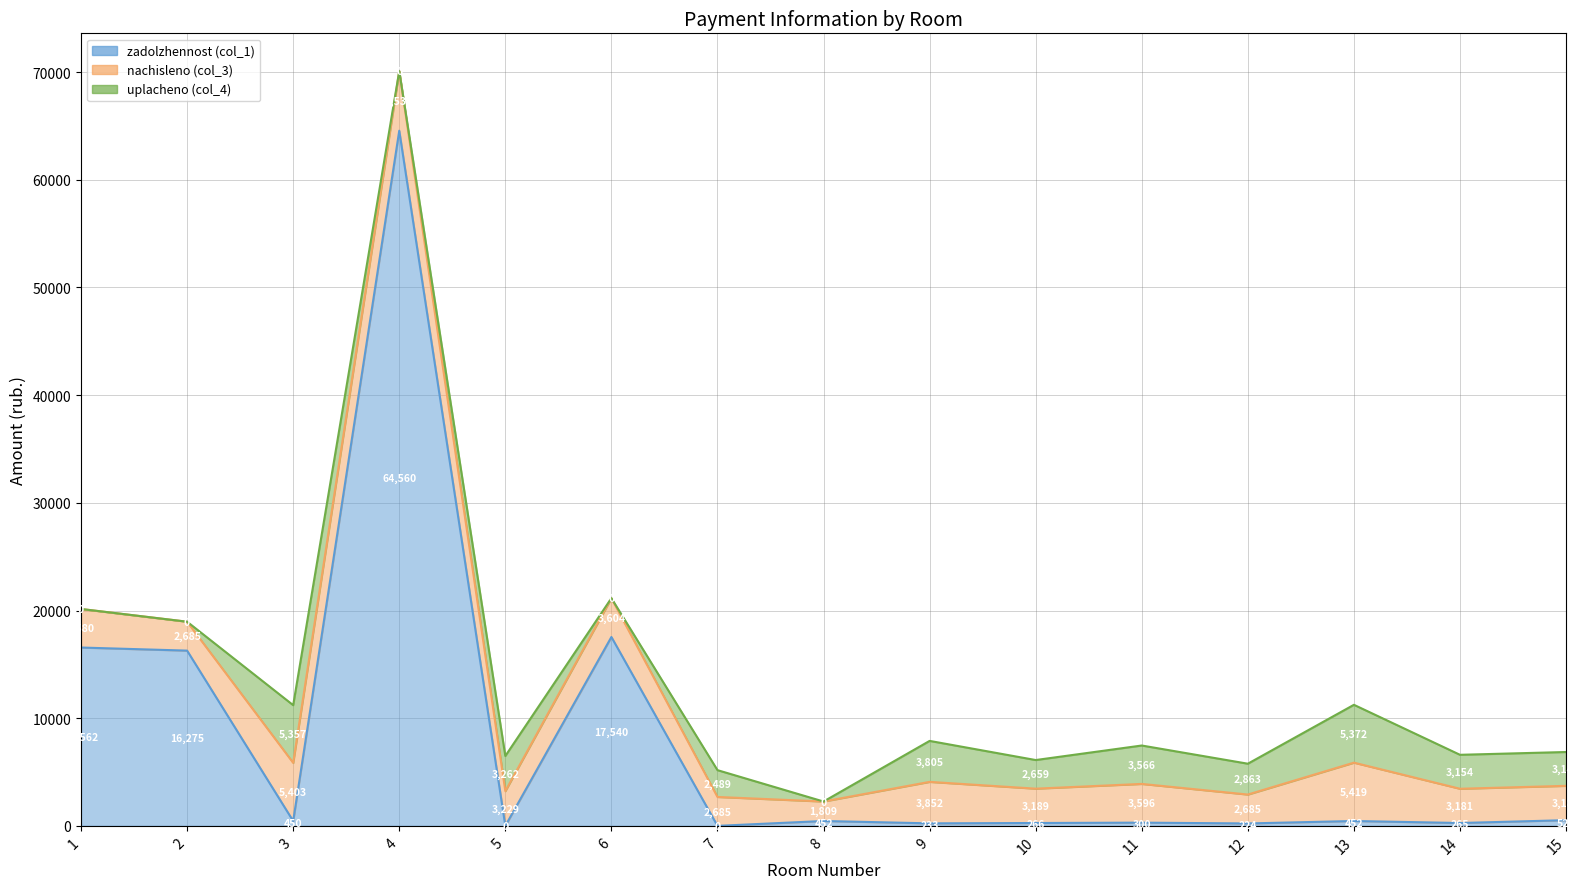

Which has a higher value, 8 or 13?

8